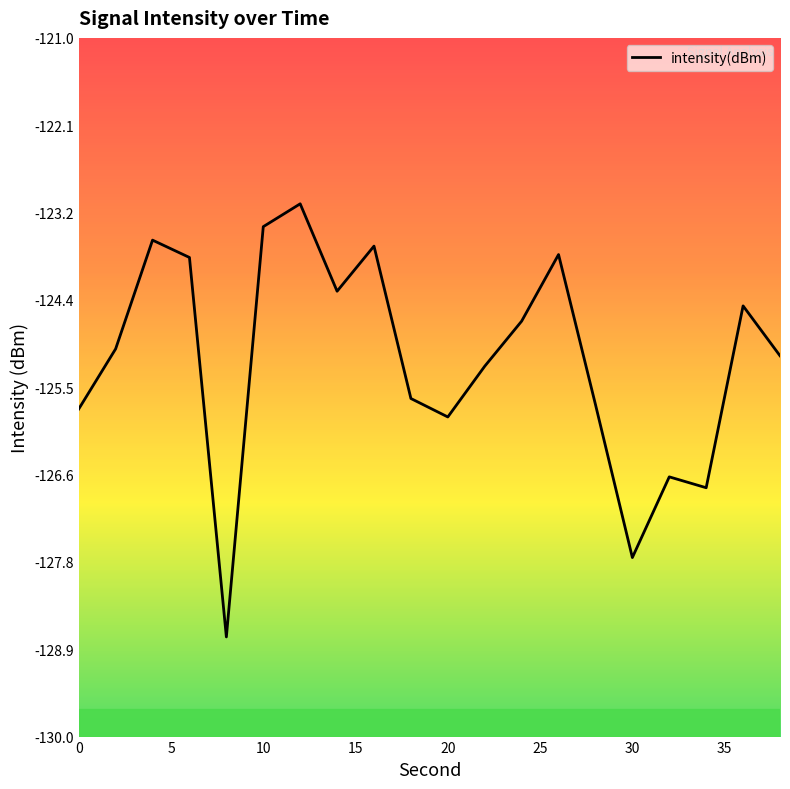

How many lines are shown in the chart?

1